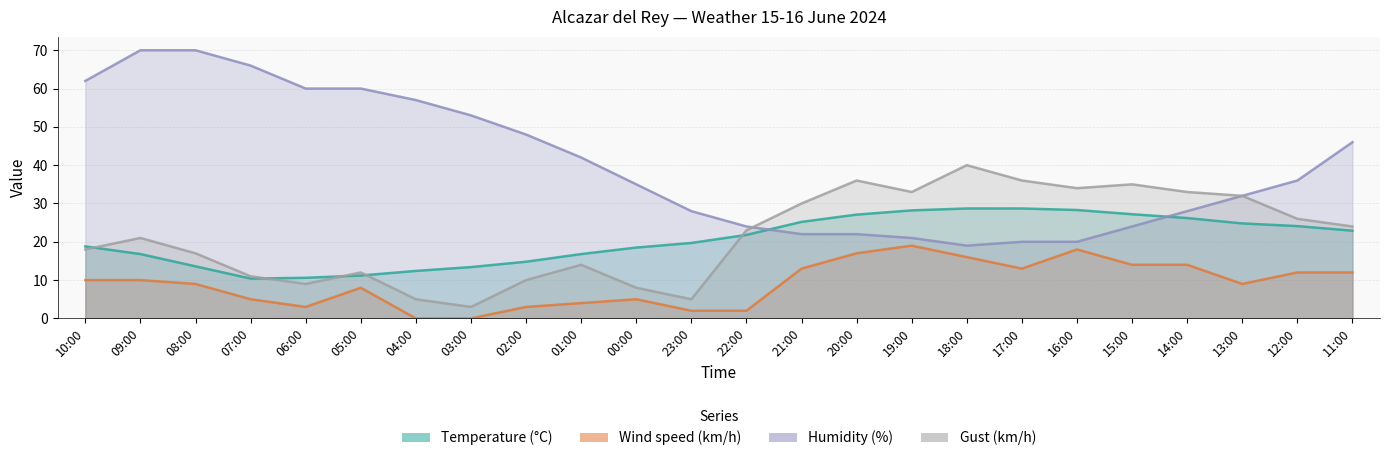

What is the sum of the Temperature (C) values at 03:00 and 08:00?

27.0